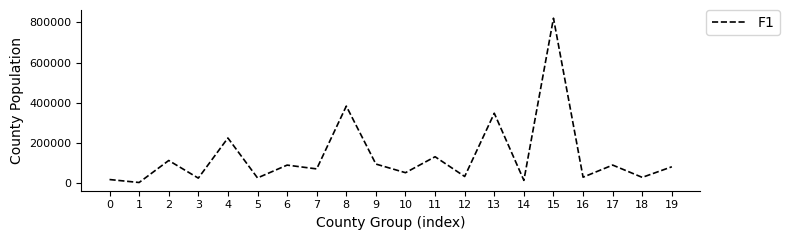

The value at 9 is 151147. True or false?

False